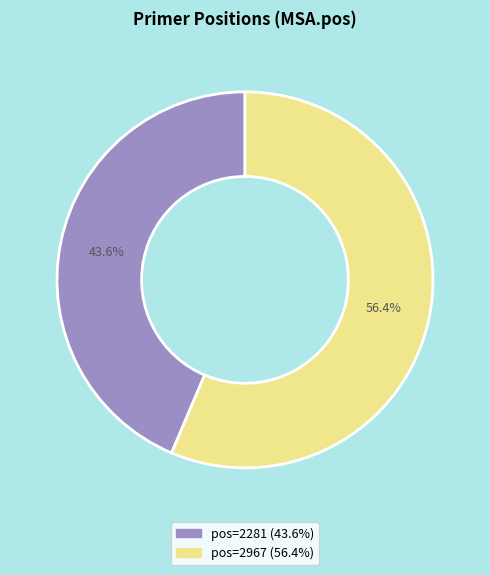

Does any single category account for the majority?

Yes